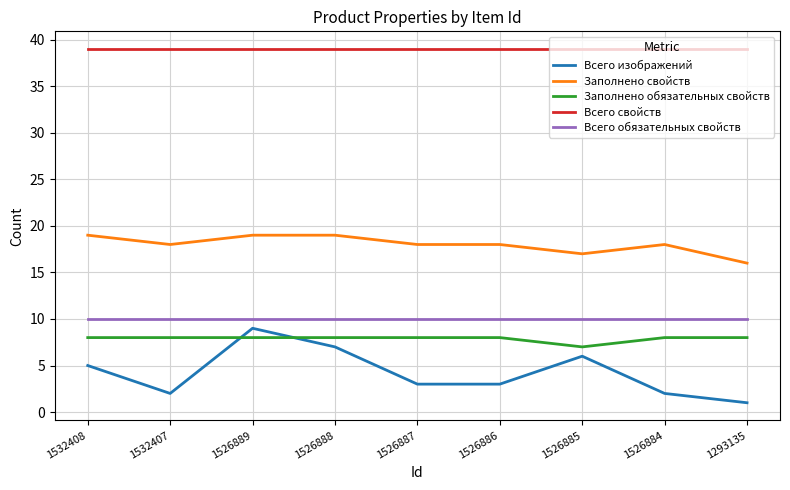

At which category is the sum across all series the highest?

1526889